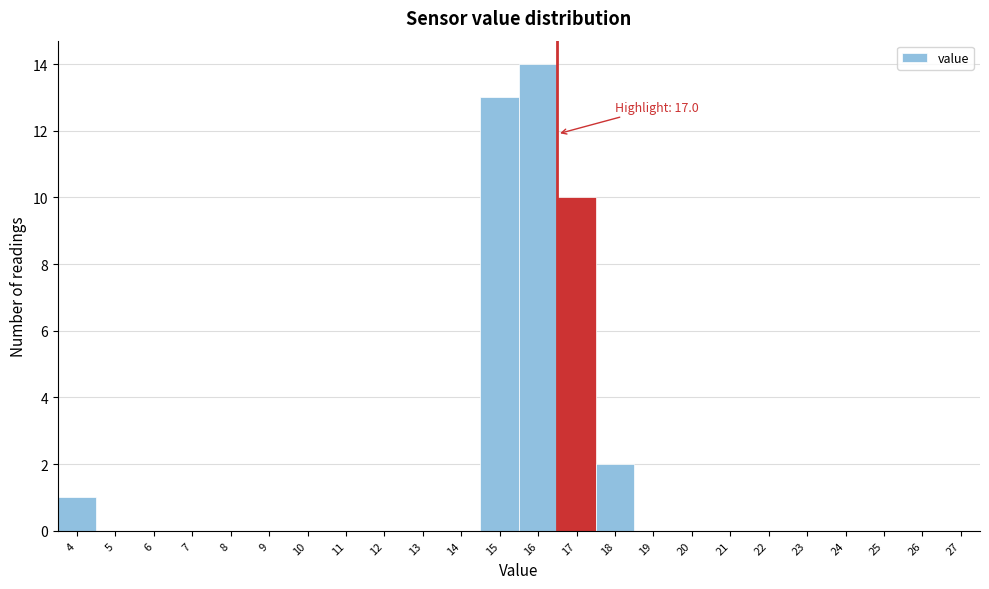

Reading left to right, list all the values displayed in this chart.

4=1	5=0	6=0	7=0	8=0	9=0	10=0	11=0	12=0	13=0	14=0	15=13	16=14	17=10	18=2	19=0	20=0	21=0	22=0	23=0	24=0	25=0	26=0	27=0